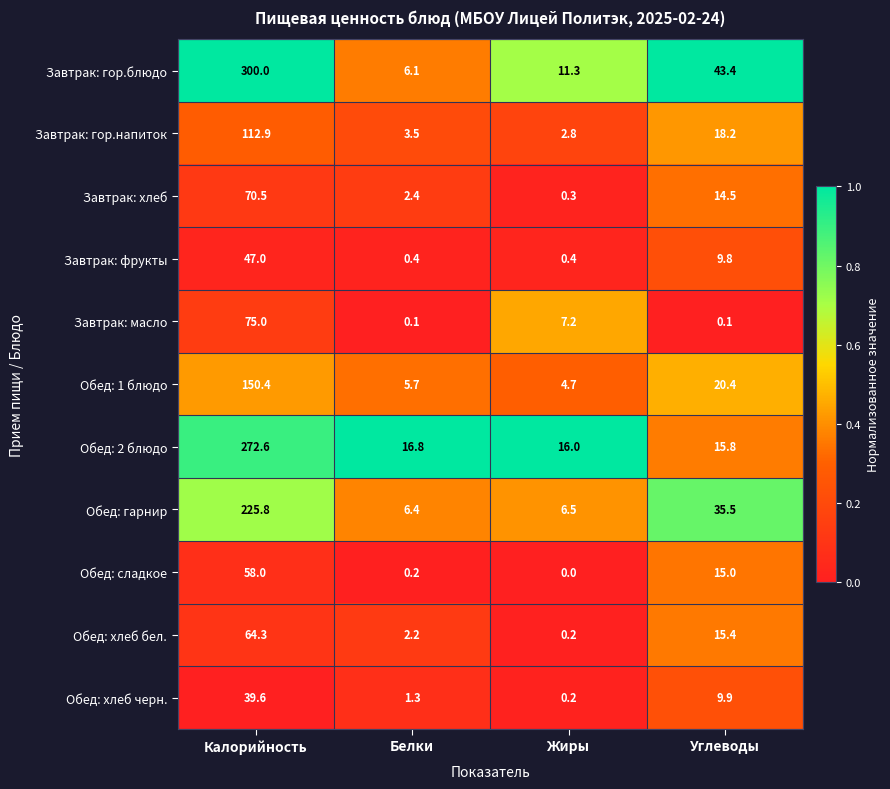

At which category does the chart reach its peak across all series?

Калорийность